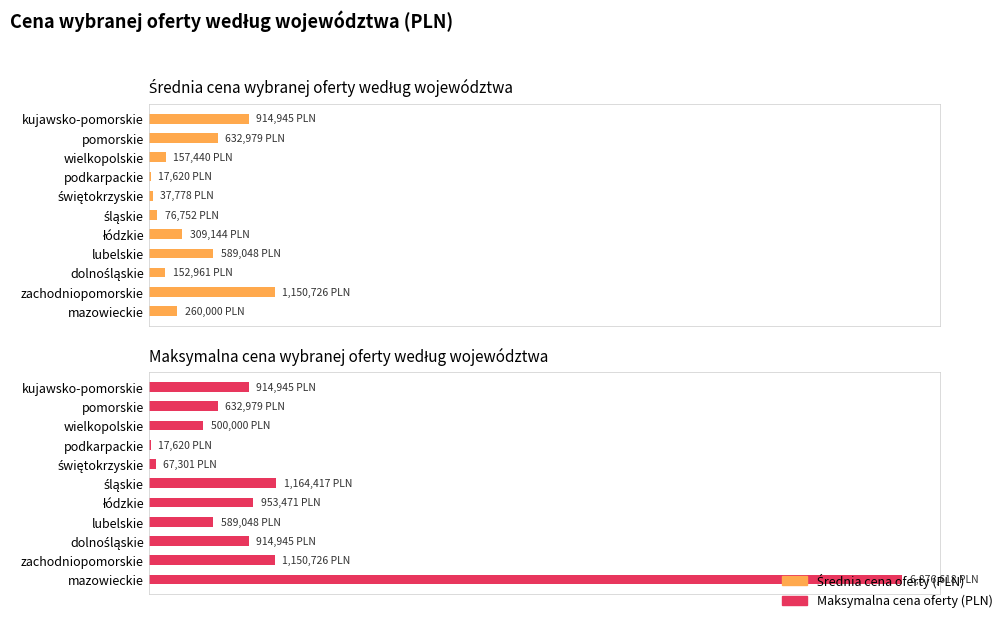

What is the value of the Maksymalna cena oferty (PLN) bar at the 7th from the left?

67300.9